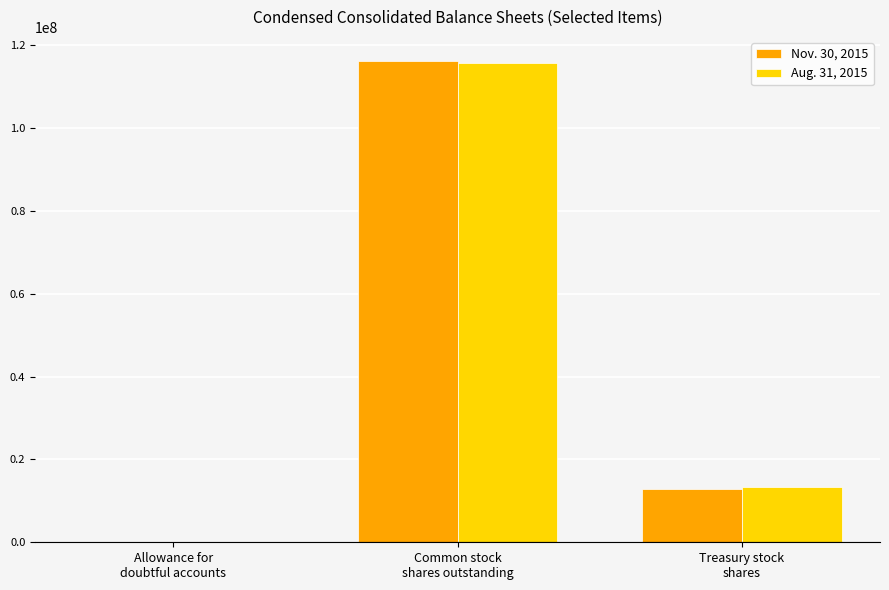

How many series are shown in this chart?

2